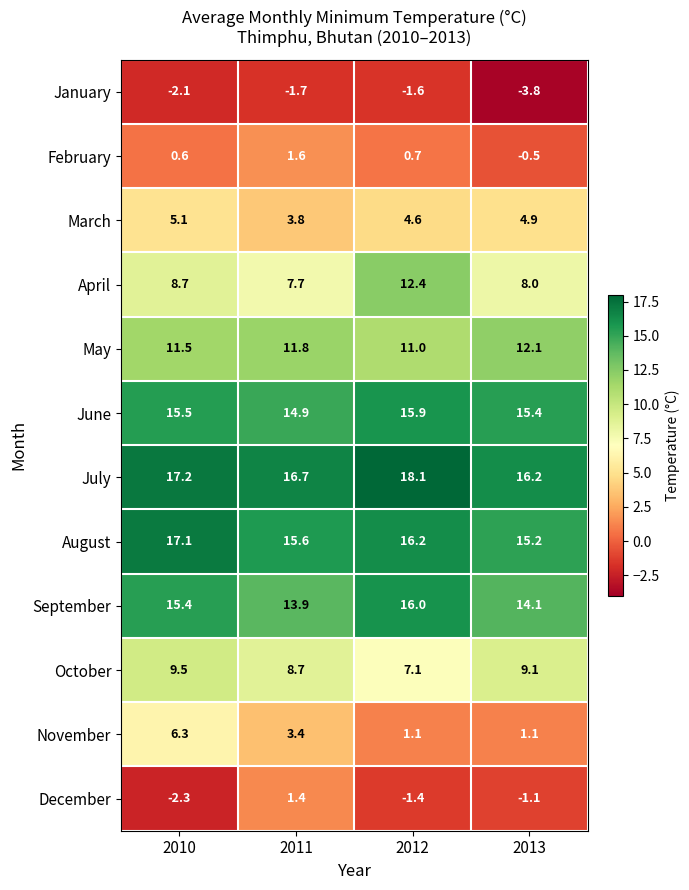

Count the number of data series in this chart.

12